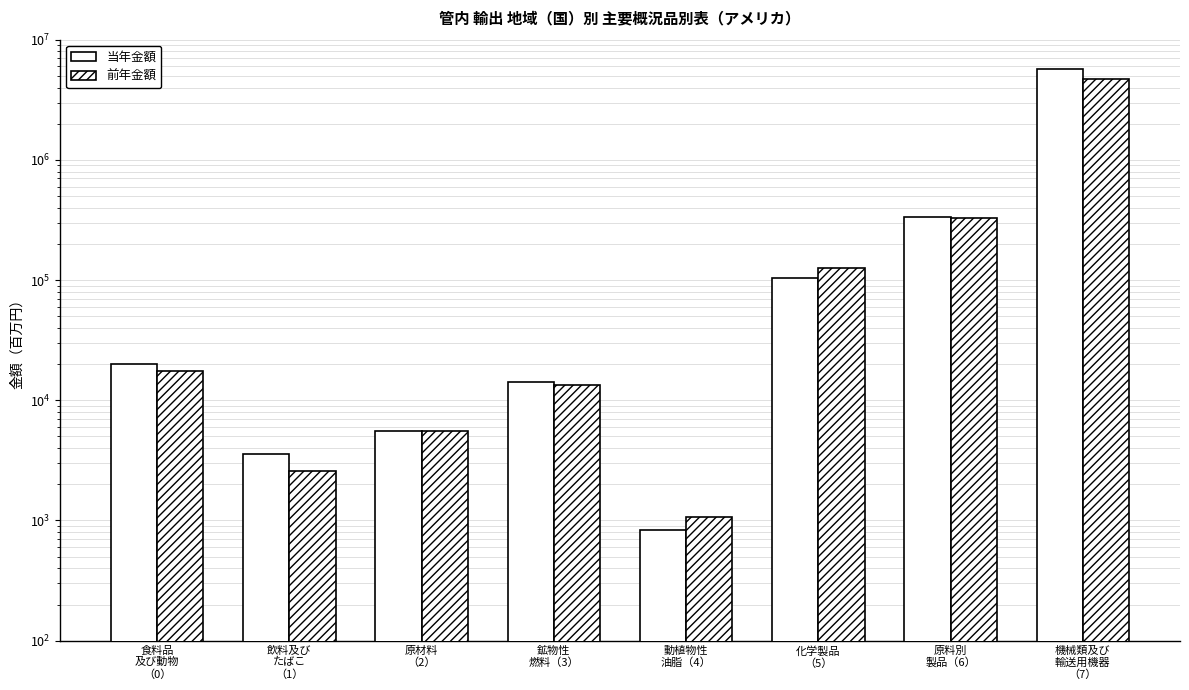

Reading right to left, extract all data points from this chart.

当年金額: 5738776.3	334923.9	104368.5	832.6	14120.2	5588.5	3564.0	20177.7
前年金額: 4676714.9	330074.1	127107.8	1067.7	13303.0	5531.0	2602.2	17516.6